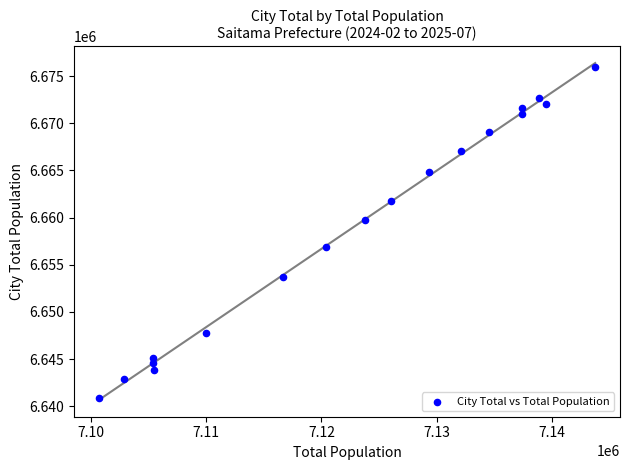

What is the range of X values (max minus min)?

43044